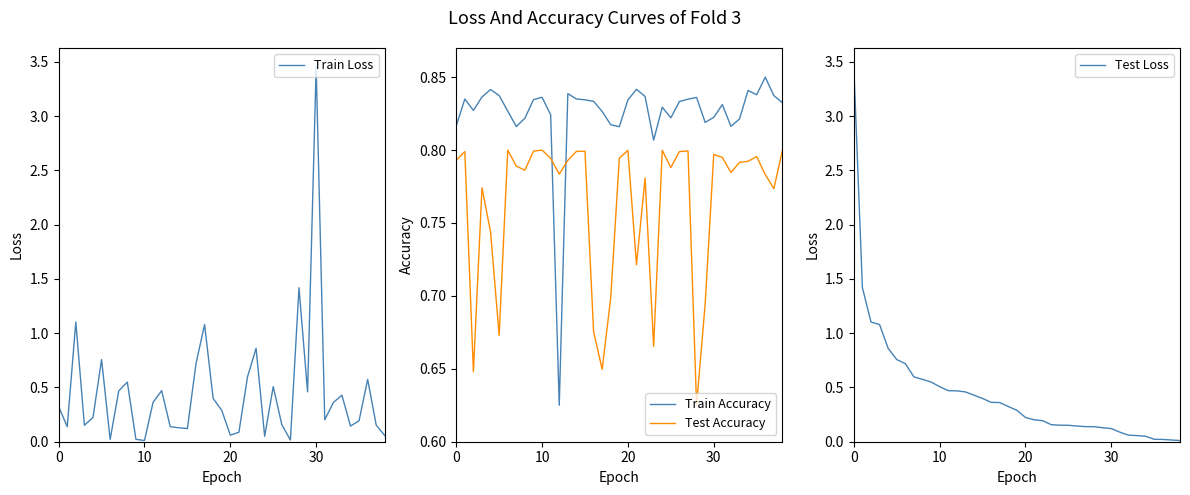

At which label does Train Loss reach its peak?

30